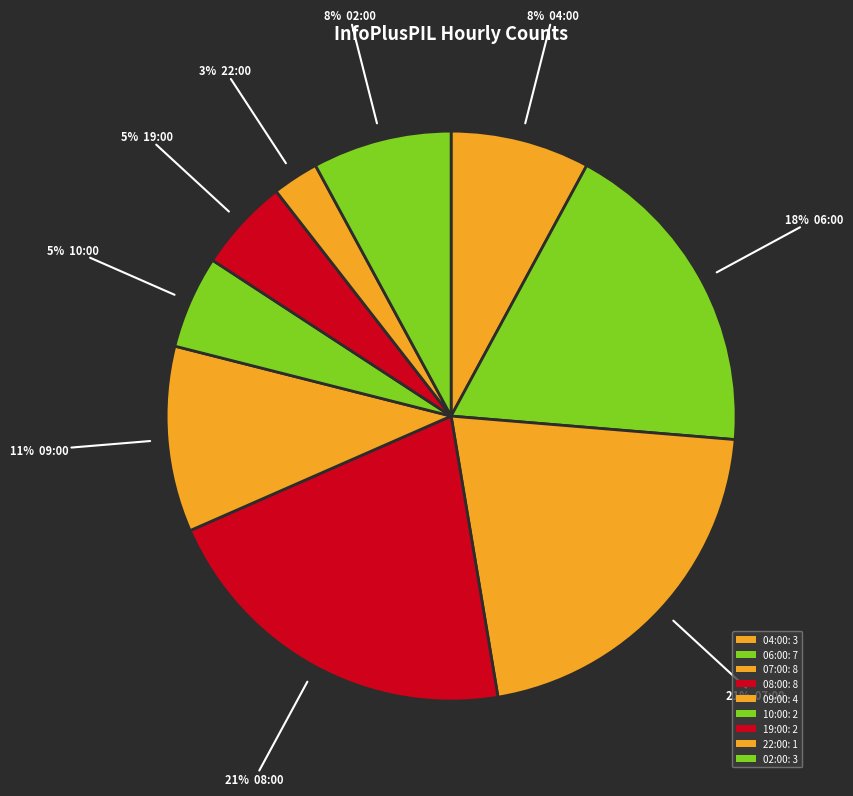

Which category has the biggest portion of the pie?

07:00